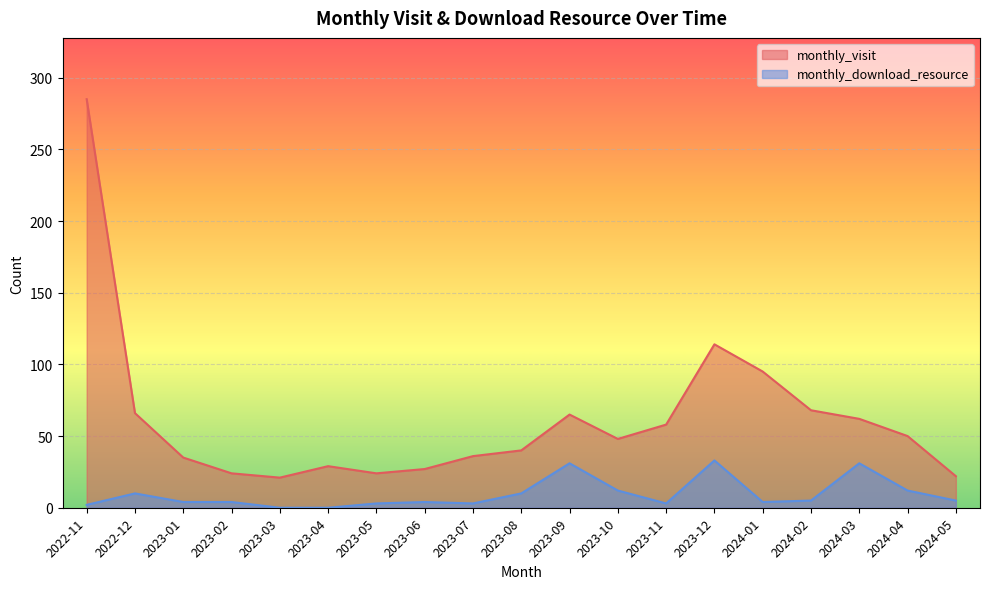

What is the spread (max minus min) of values at 2023-07?

33